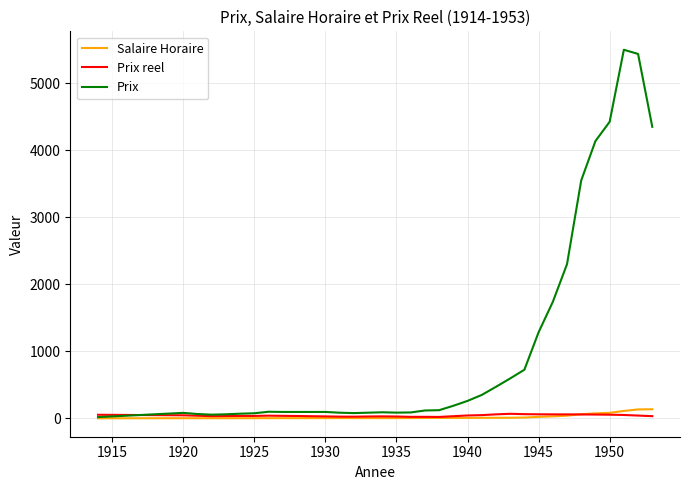

What are all the series names shown in the legend?

Salaire Horaire, Prix reel, Prix